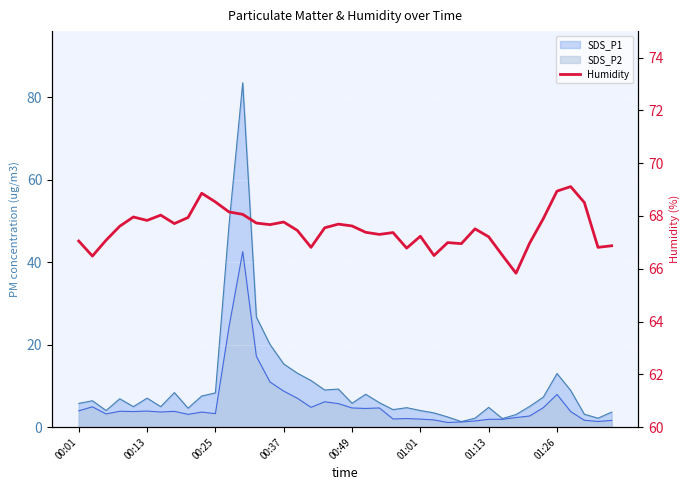

What is the sum of all values?

2700.2